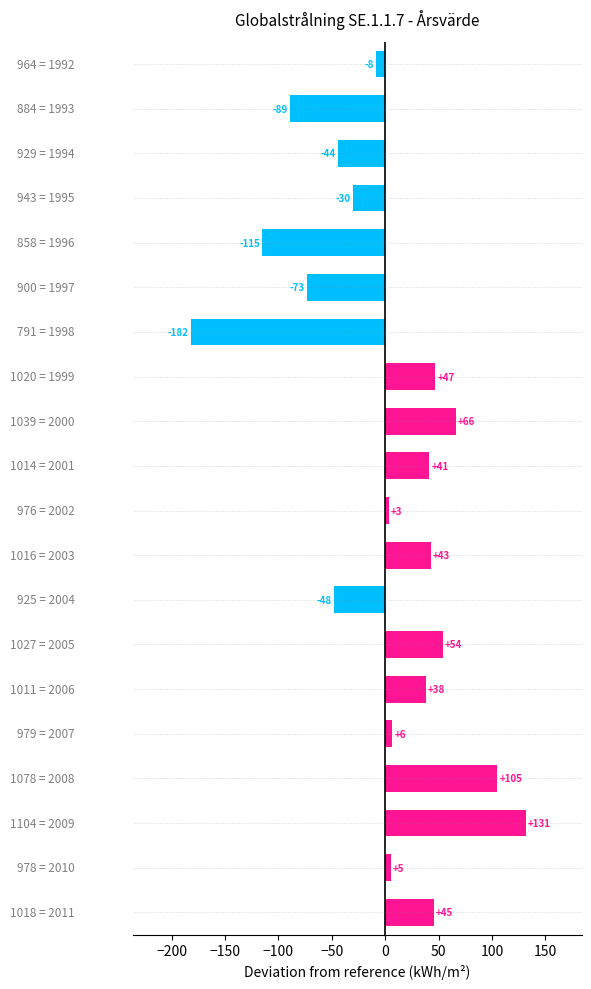

What is the smallest value displayed?

-181.7